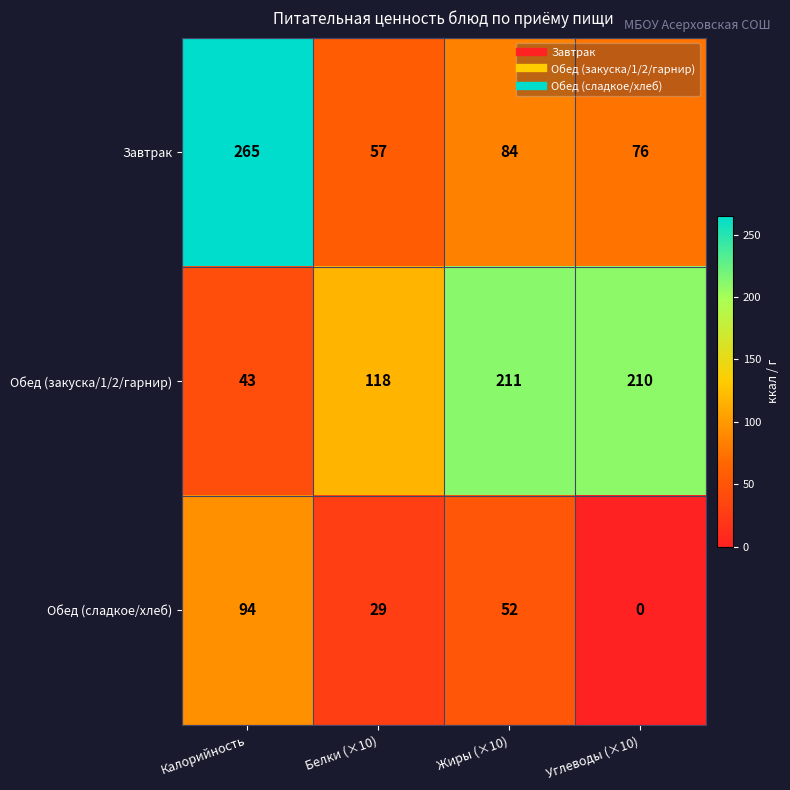

What is the greatest value displayed?

265